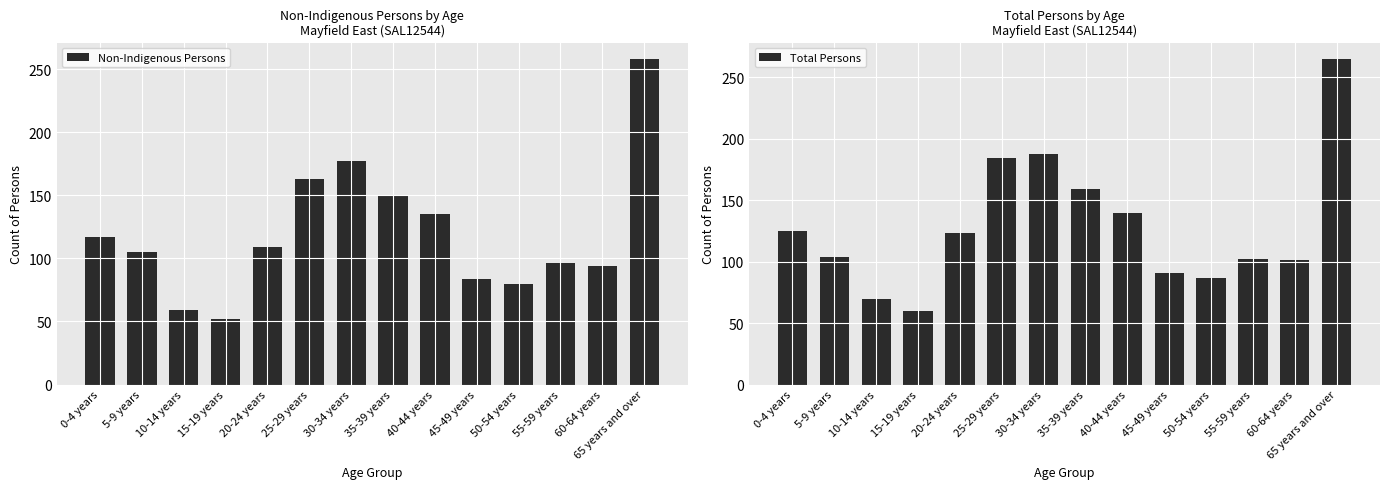

At which category does the chart reach its peak across all series?

65 years and over